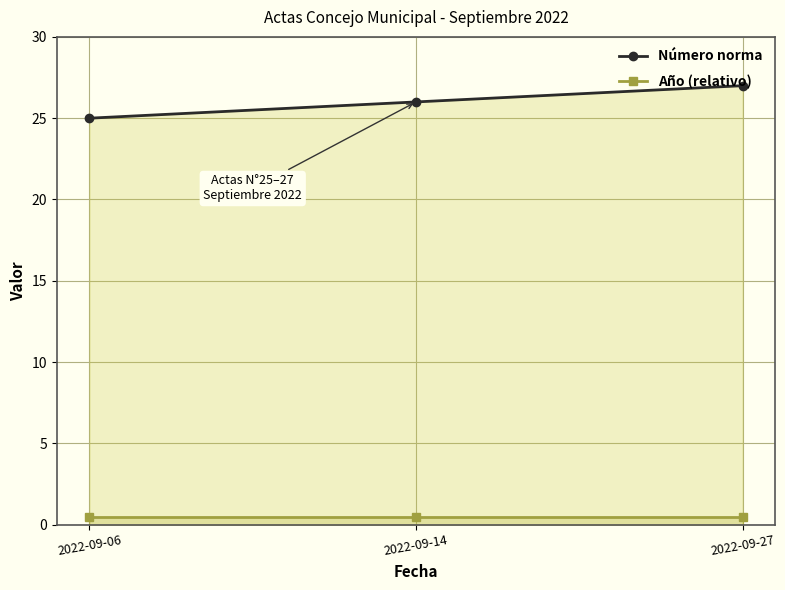

What is the highest value of the Número norma series?

27.0